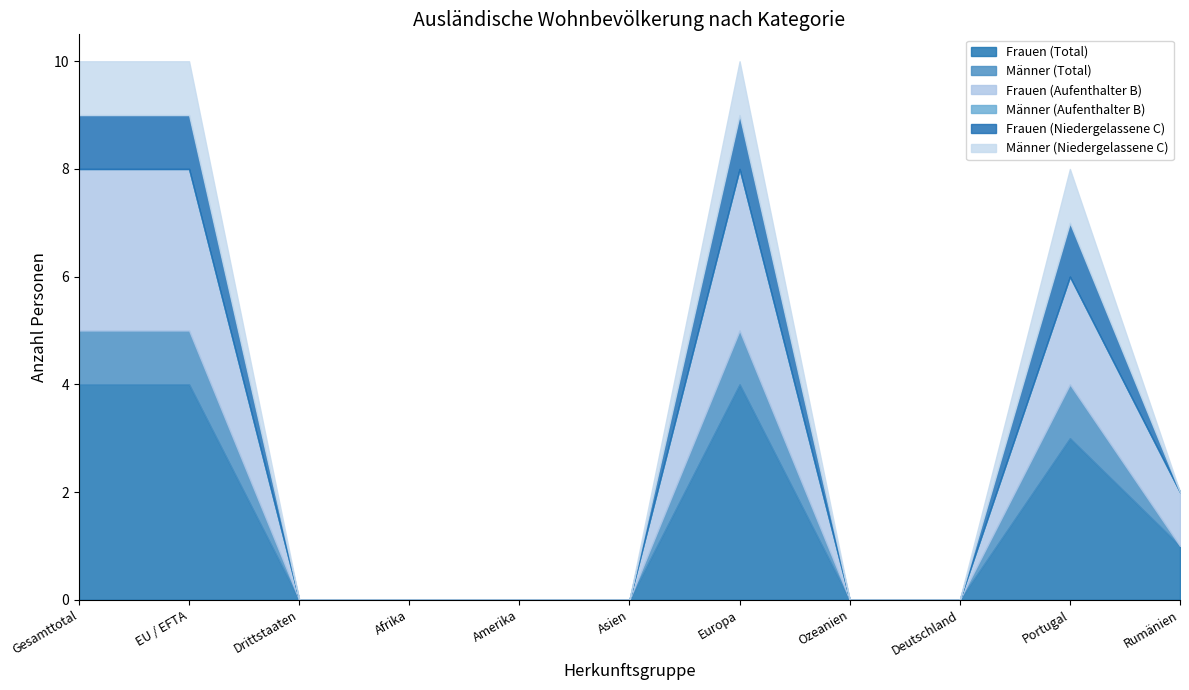

What position from the right is Portugal?

2